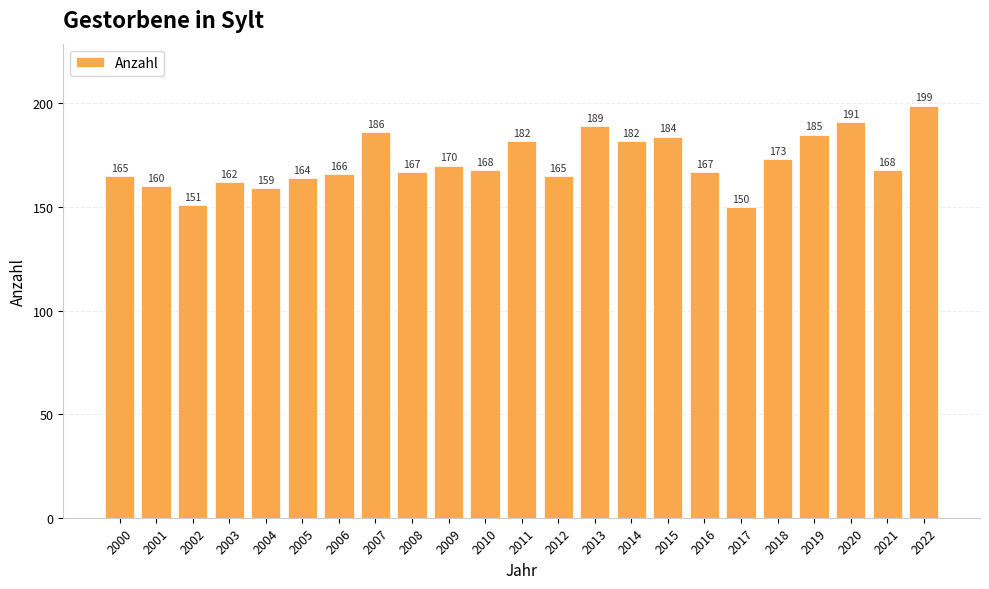

What is the ratio of the value at 2013 to the value at 2001?

1.2